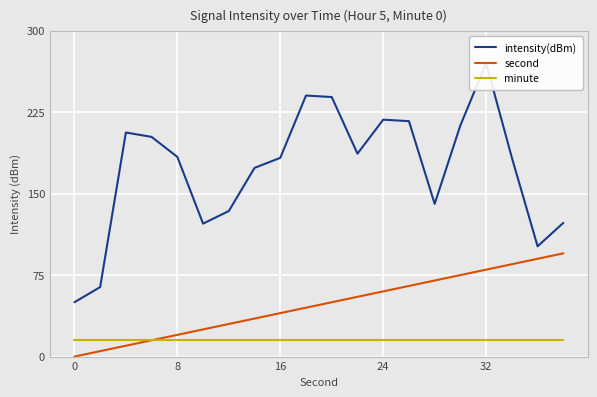

What is the maximum value for second?

95